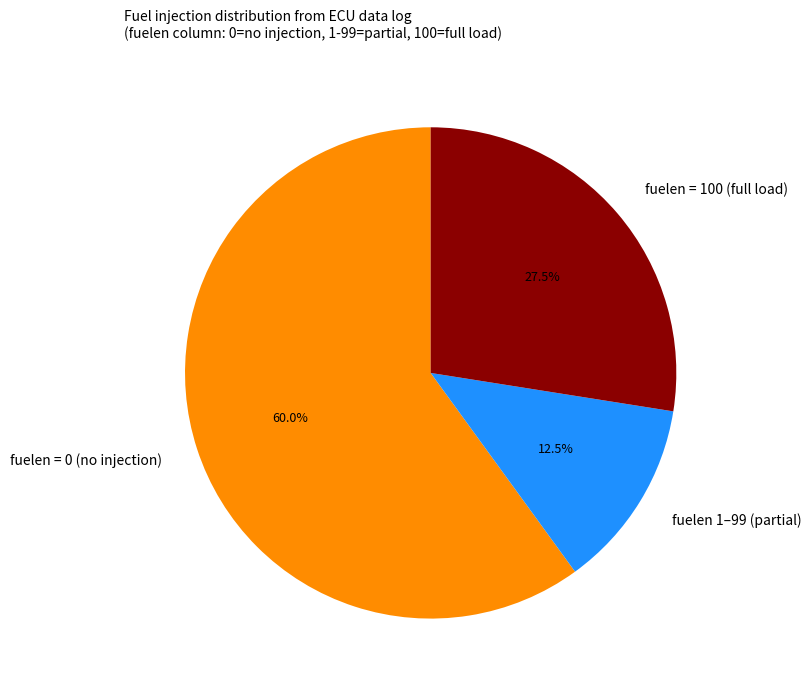

Which slice is the smallest?

fuelen 1–99 (partial)